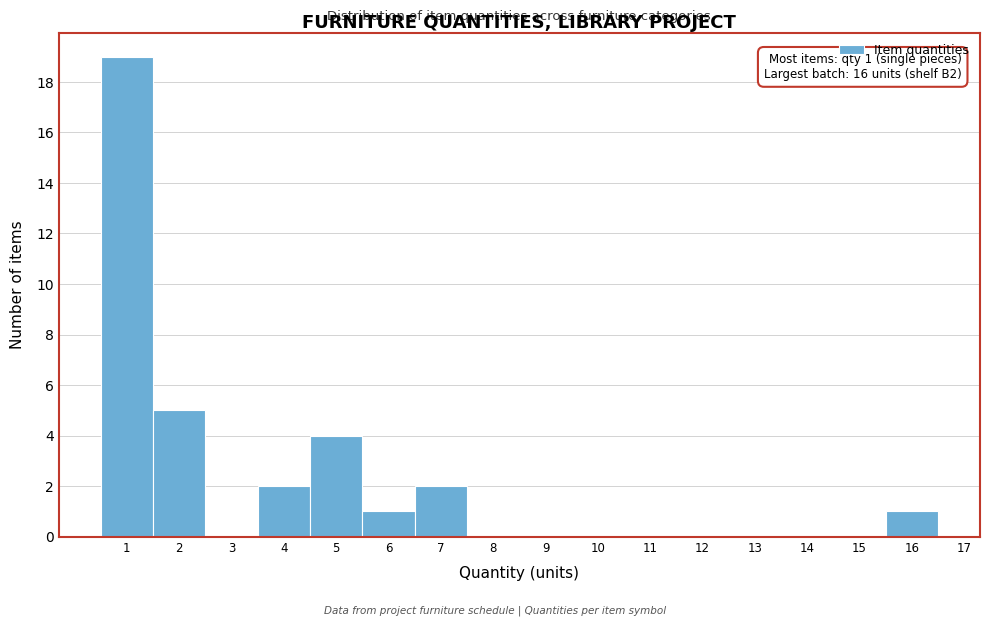

Over which range of the x-axis is the bar tallest?

0.5 to 1.5